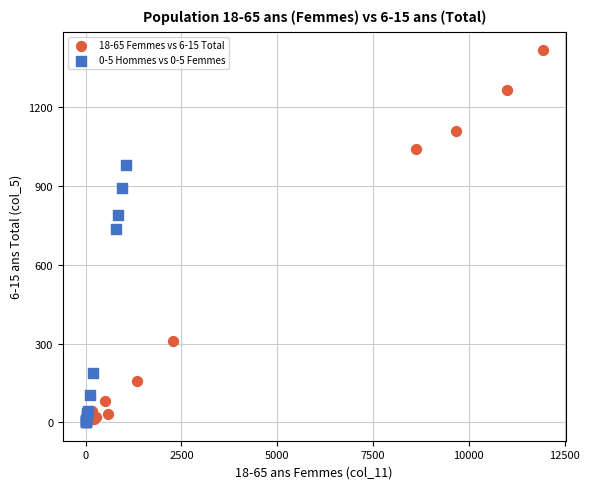

Which series has the widest spread of Y values?

18-65 Femmes vs 6-15 Total